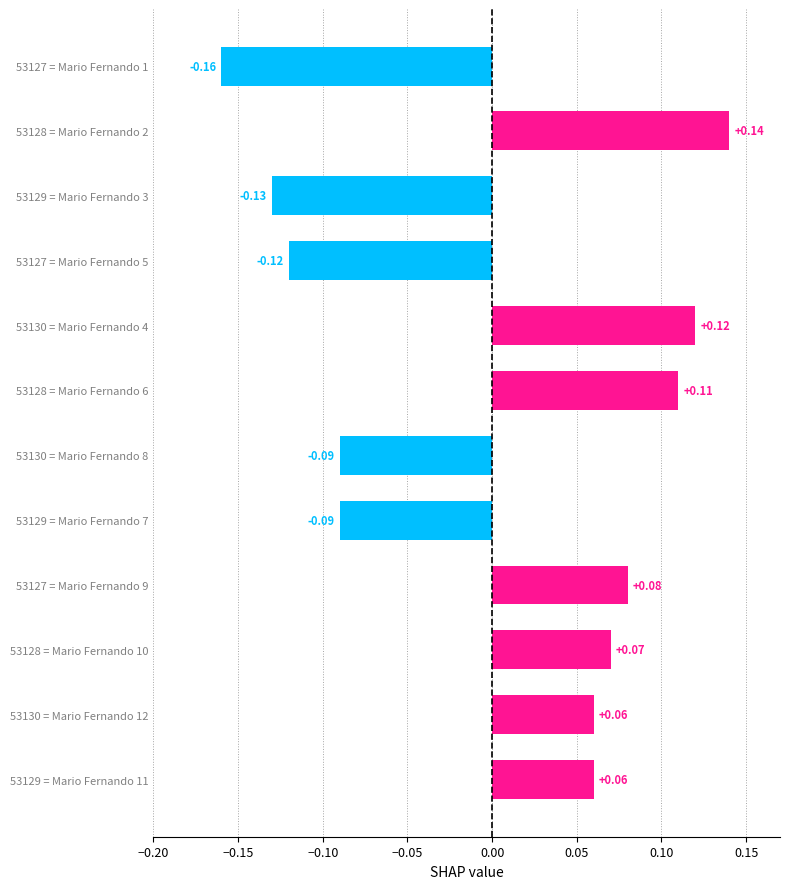

What is the difference between the second highest and minimum values?

0.3